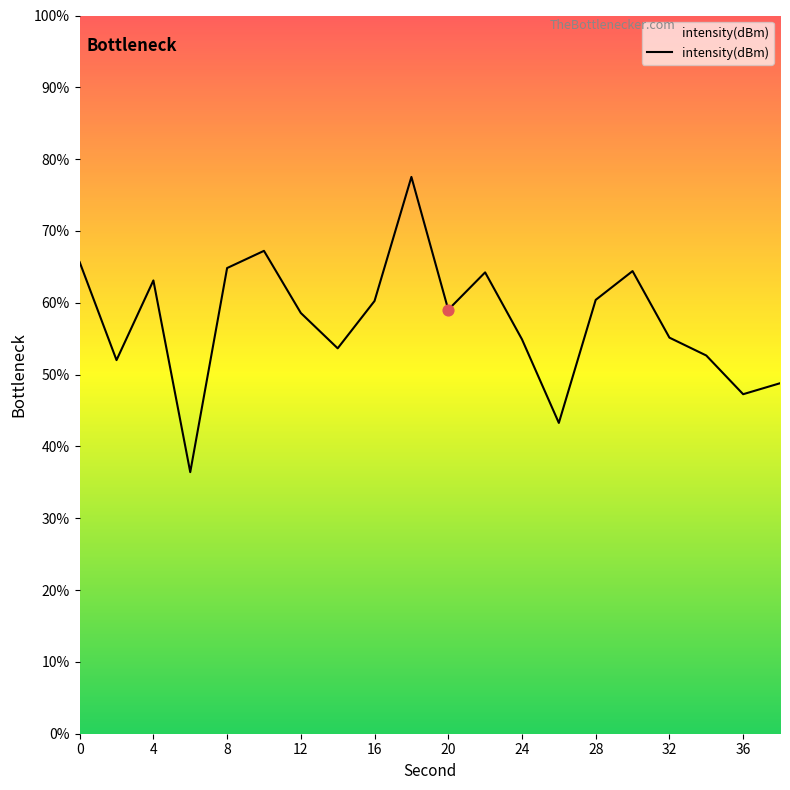

What is the smallest value displayed?

36.4